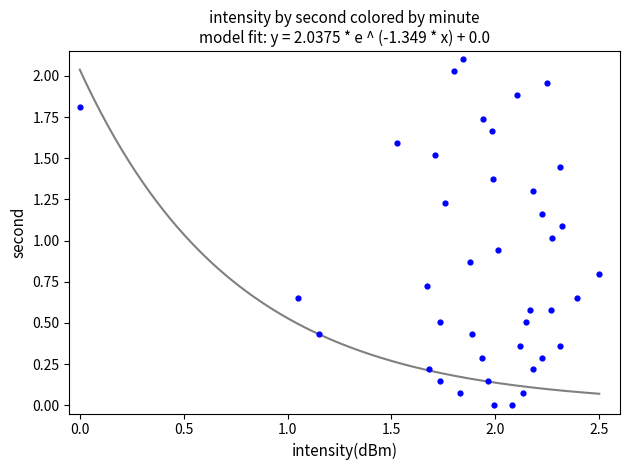

What is the range of Y values (max minus min)?

2.1